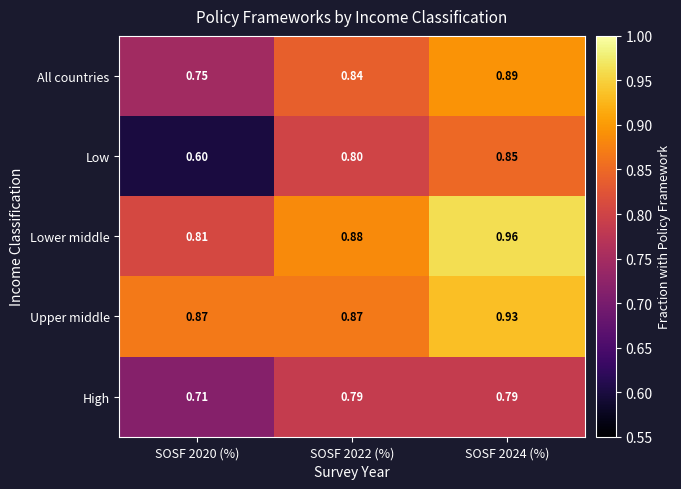

Which series has the widest spread of values?

Low